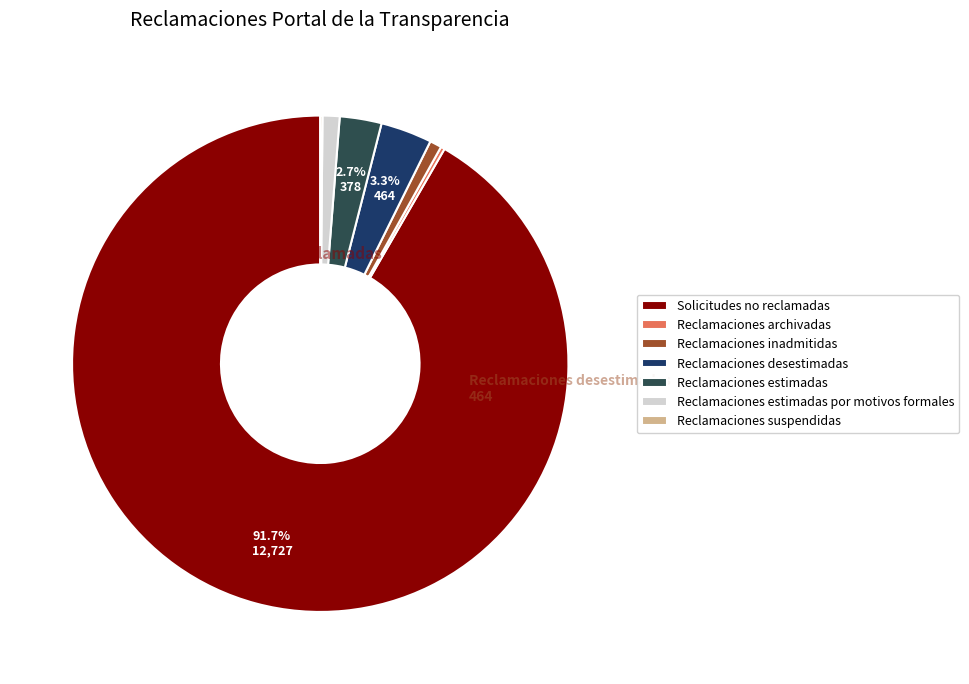

Is it true that Reclamaciones archivadas is 1% of the pie?

False